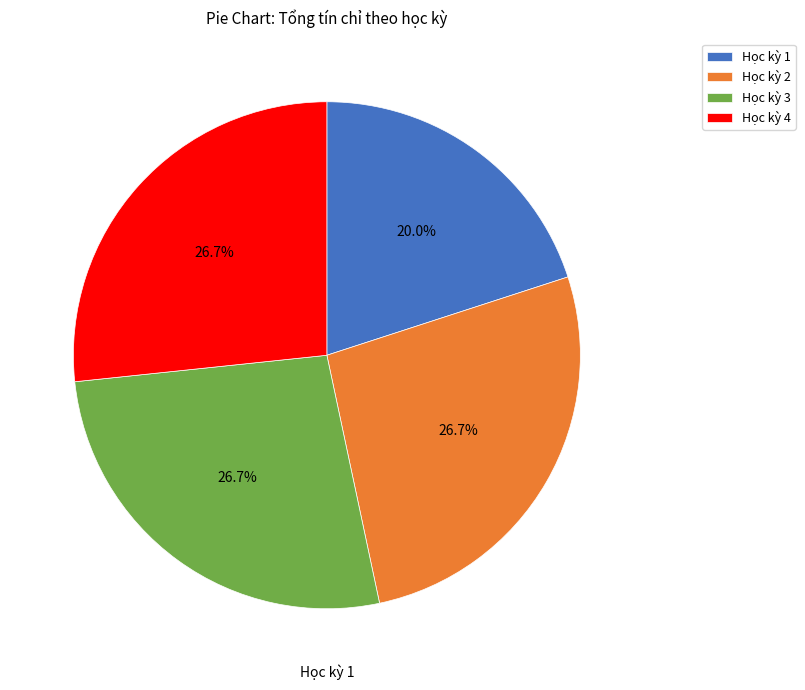

Between Học kỳ 1 and Học kỳ 2, which is larger?

Học kỳ 2